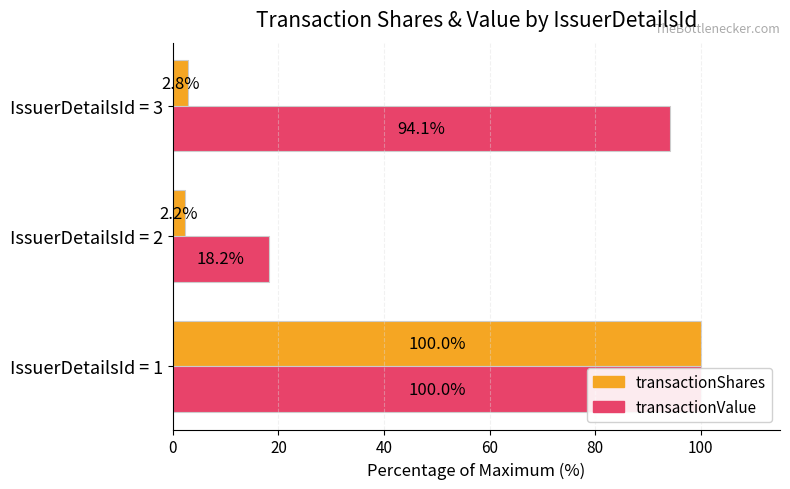

Between IssuerDetailsId = 1 and IssuerDetailsId = 3, which series saw the biggest shift?

transactionShares